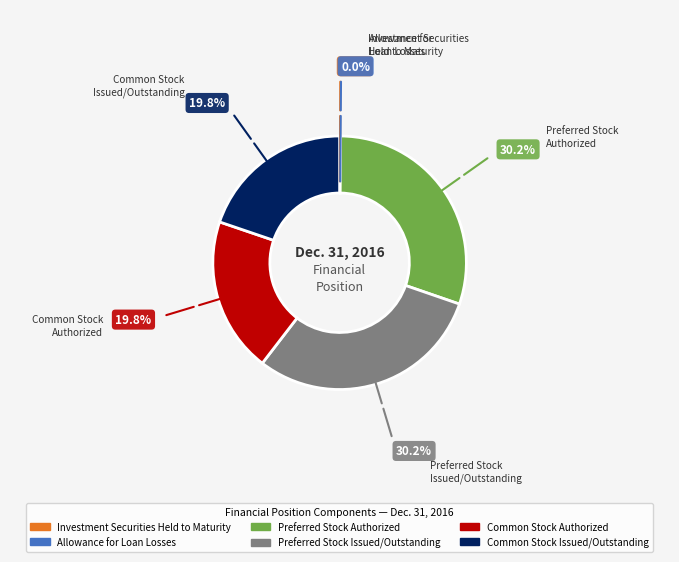

Combined, do Preferred Stock Authorized and Preferred Stock Issued/Outstanding account for over 50%?

Yes